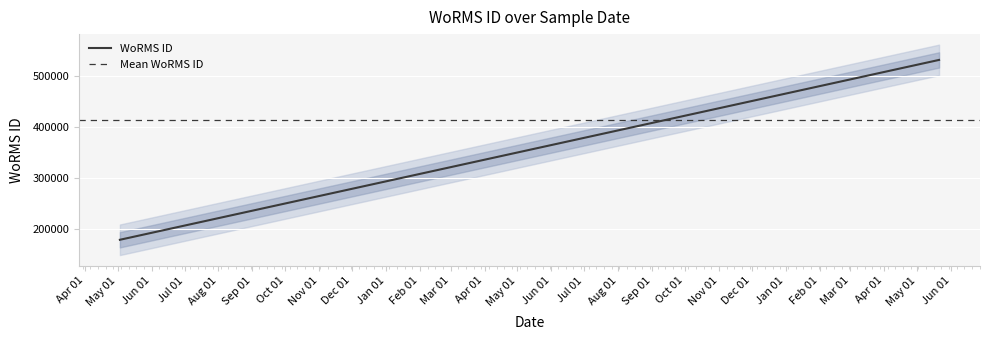

Approximately how many times larger is the value at 03-05-2020 compared to 21-05-2022?

0.3